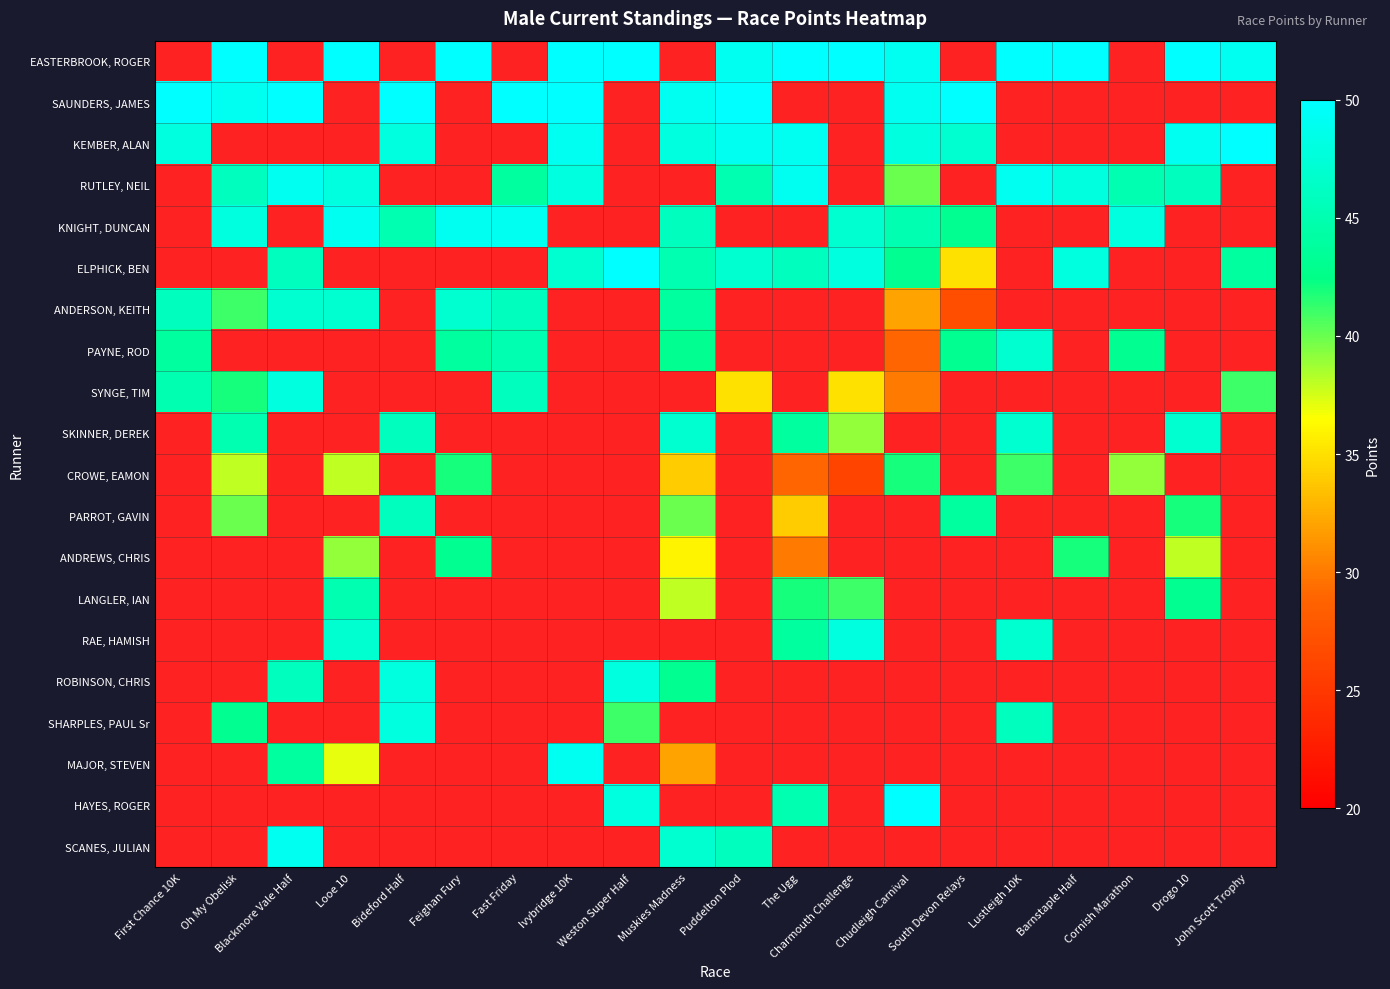

At which label does ELPHICK, BEN reach its minimum?

First Chance 10K